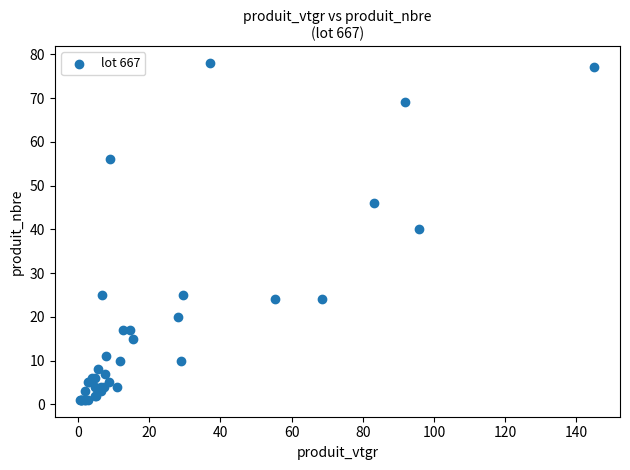

What Y value in the scatter plot is closest to 39?

40